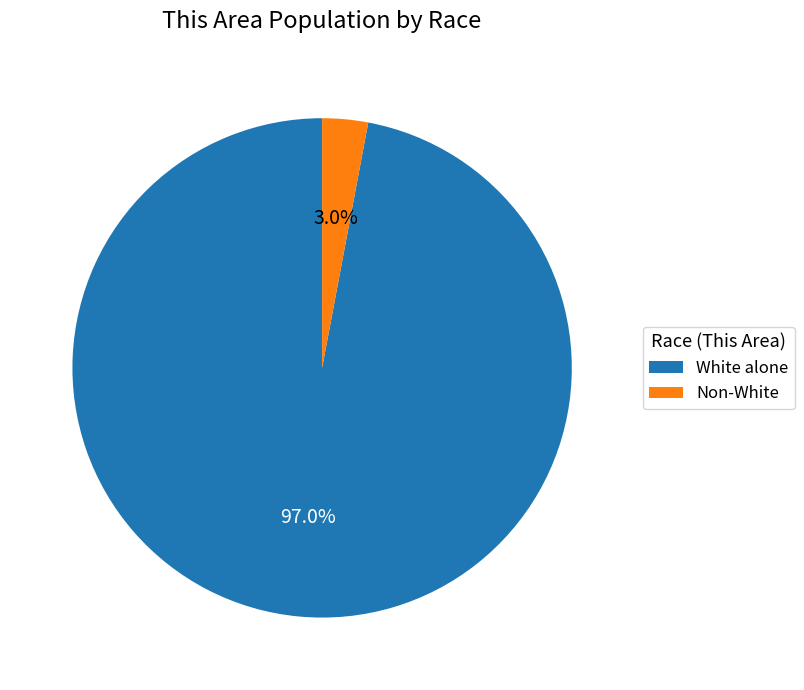

Combined, do Non-White and White alone account for over 50%?

Yes